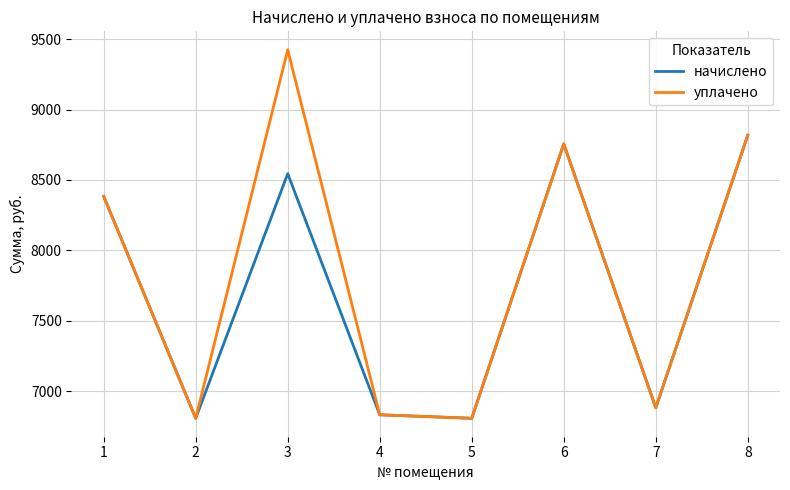

Which series has the widest spread of values?

уплачено